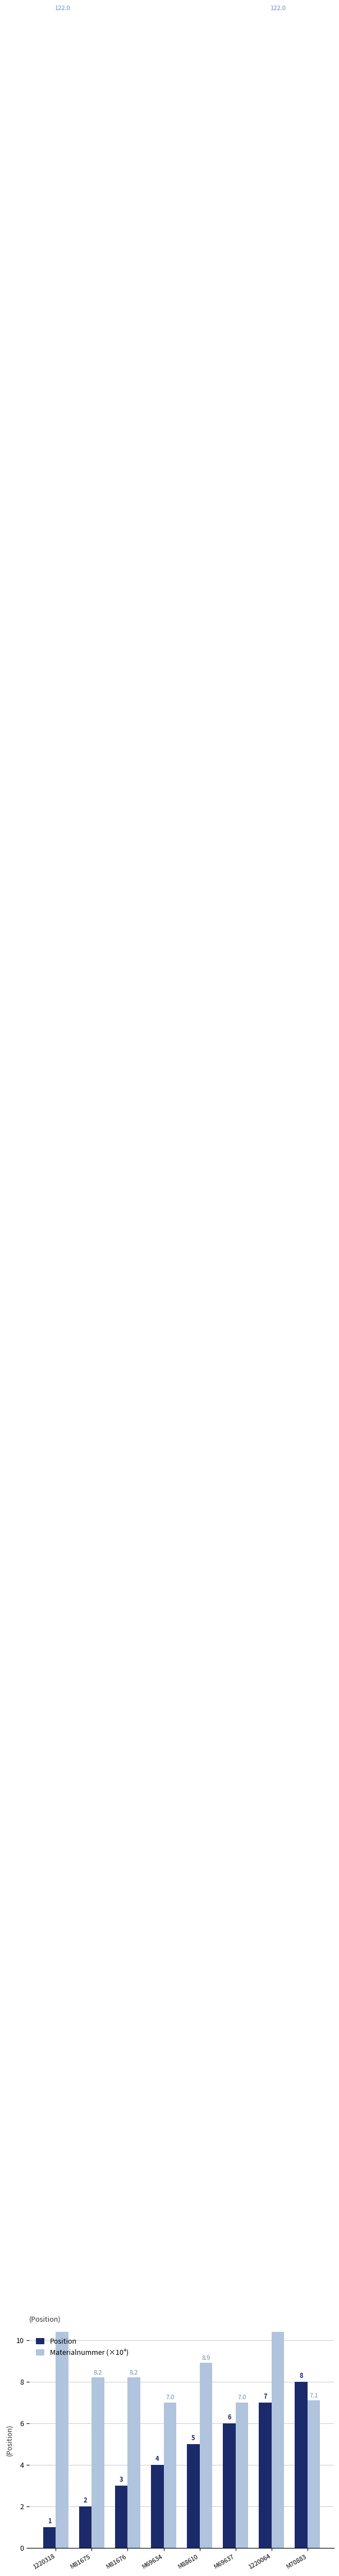

How many data points in Materialnummer (×10⁴) are above 8?

5